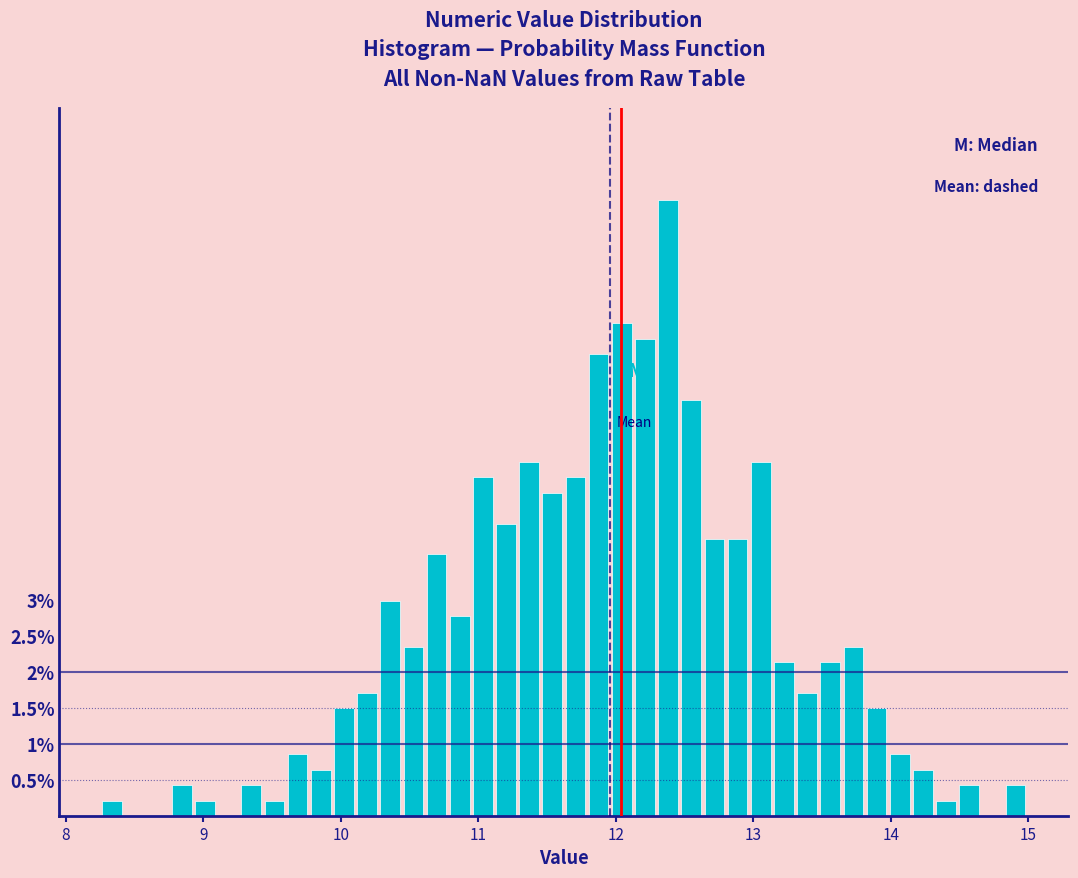

Read against the x-axis, roughly where is the centre of the tallest bar?

12.4